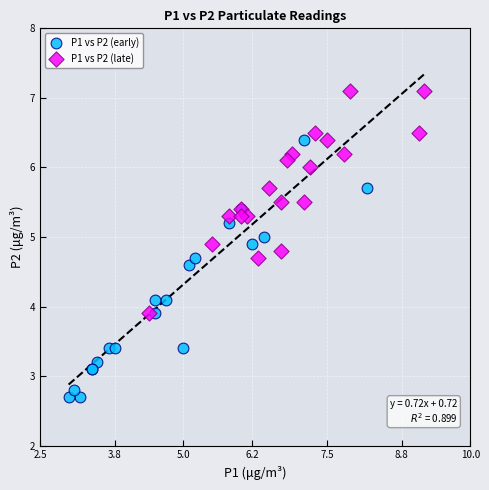

Which series contains the highest Y value?

P1 vs P2 (late)